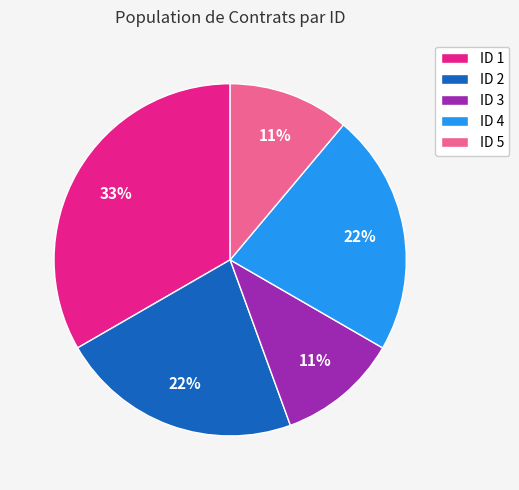

True or false: ID 5 accounts for 11% of the total.

True